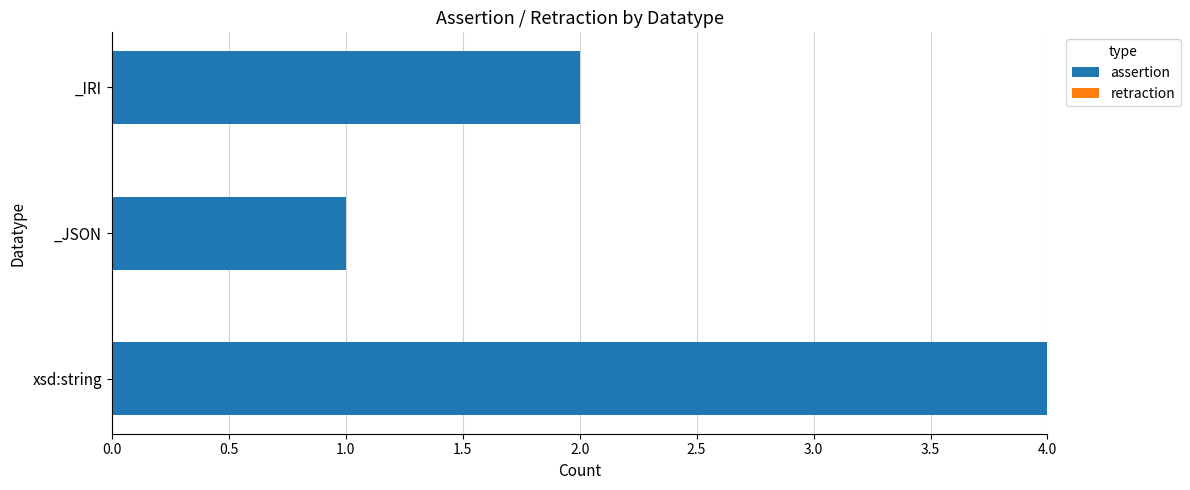

Count the number of categories in the chart.

3